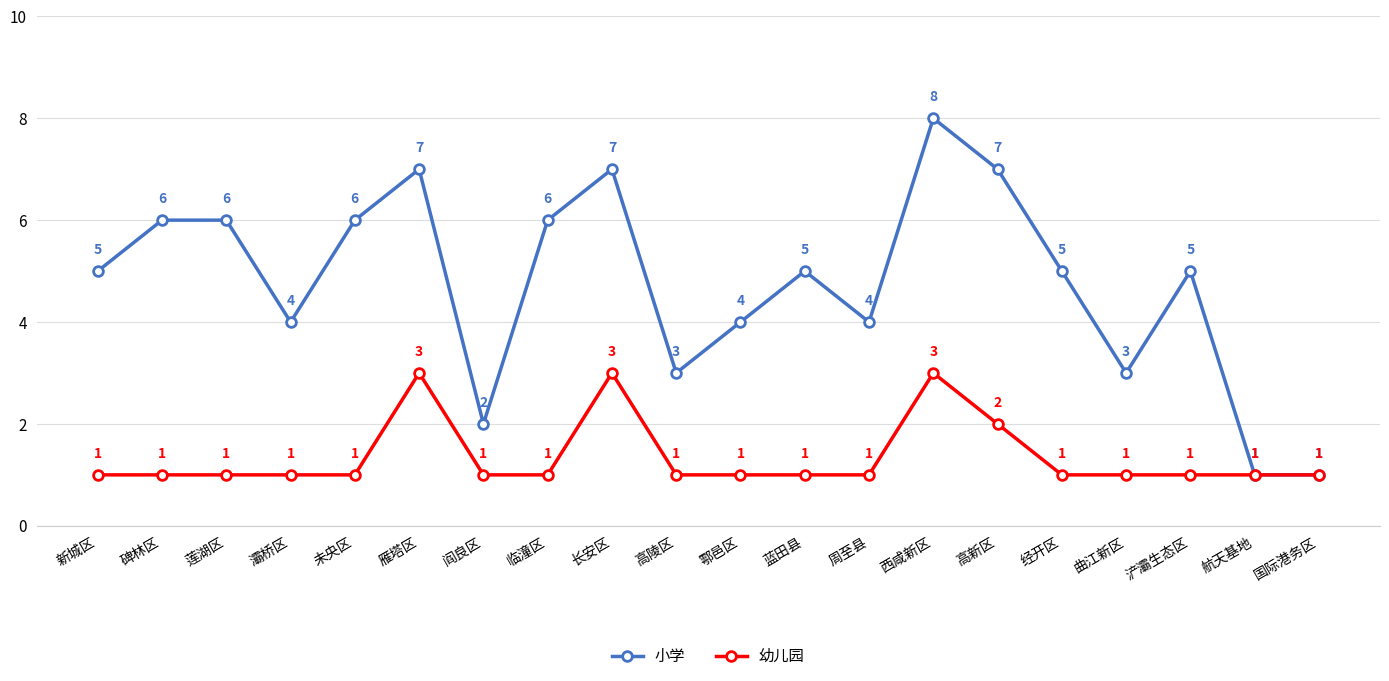

Read the 小学 value at 浐灞生态区.

5